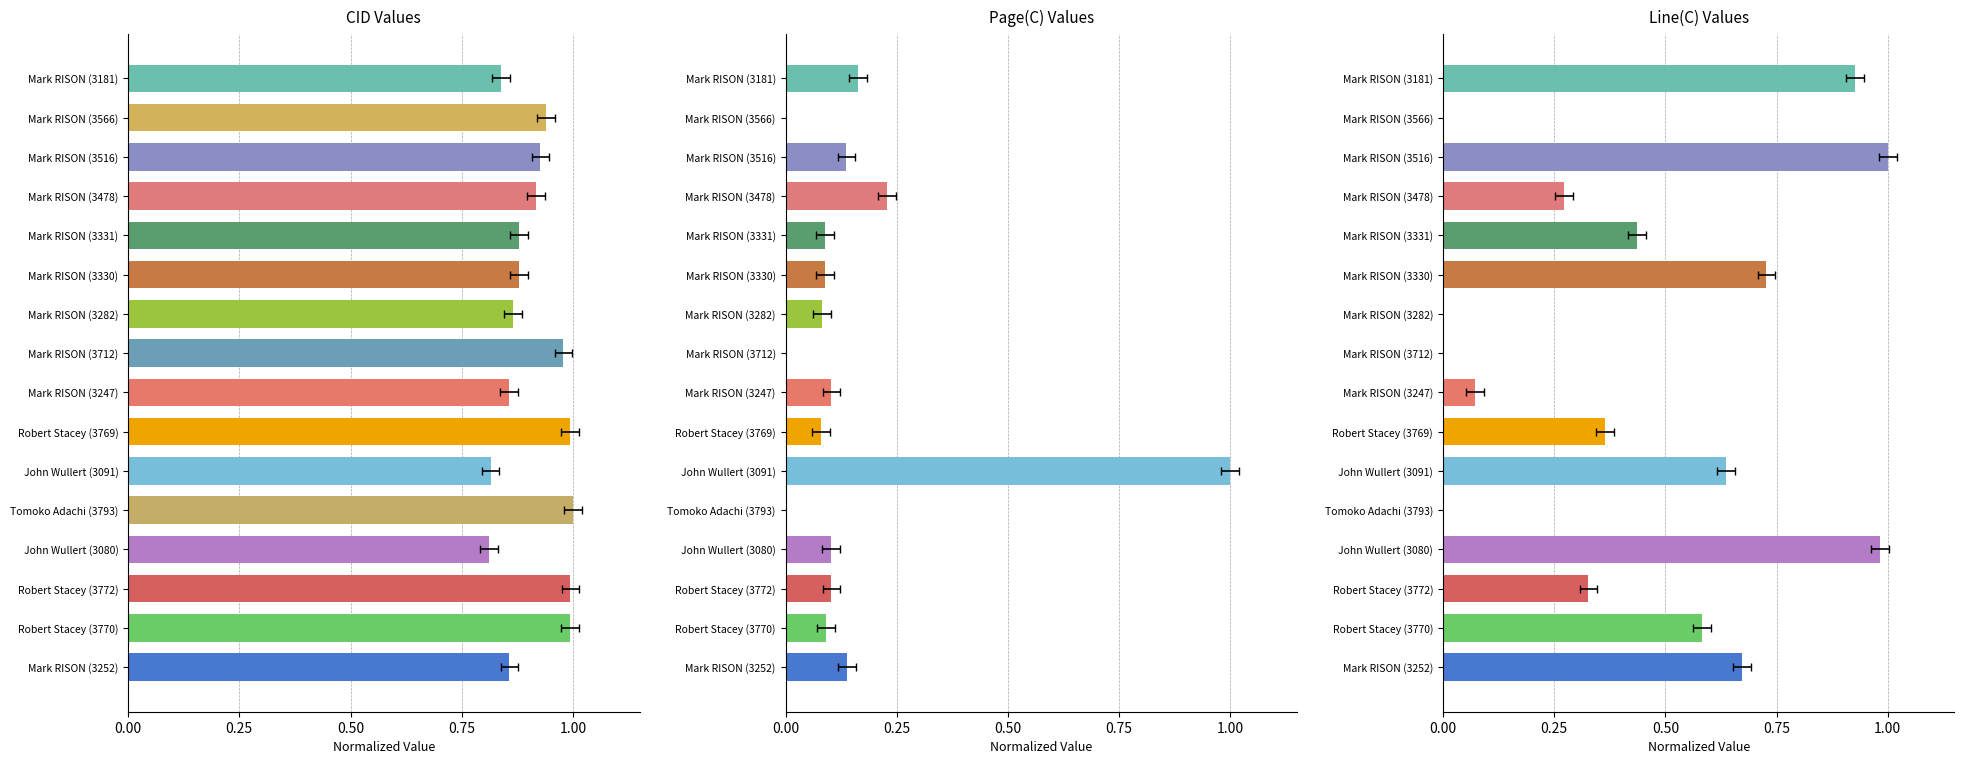

What is the difference between the maximum and second lowest values in the Line(C) series?

1.0